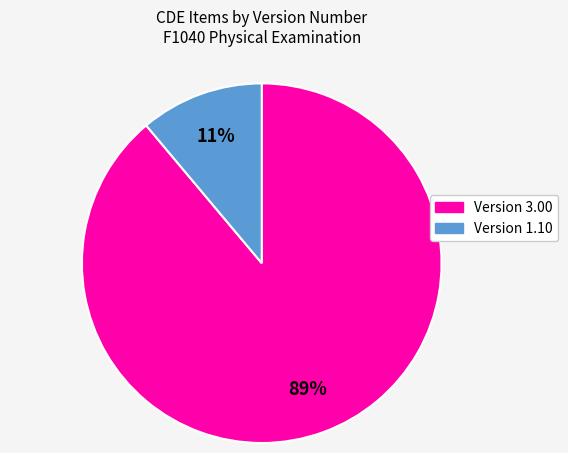

To the nearest percent, what is the average slice percentage?

50%